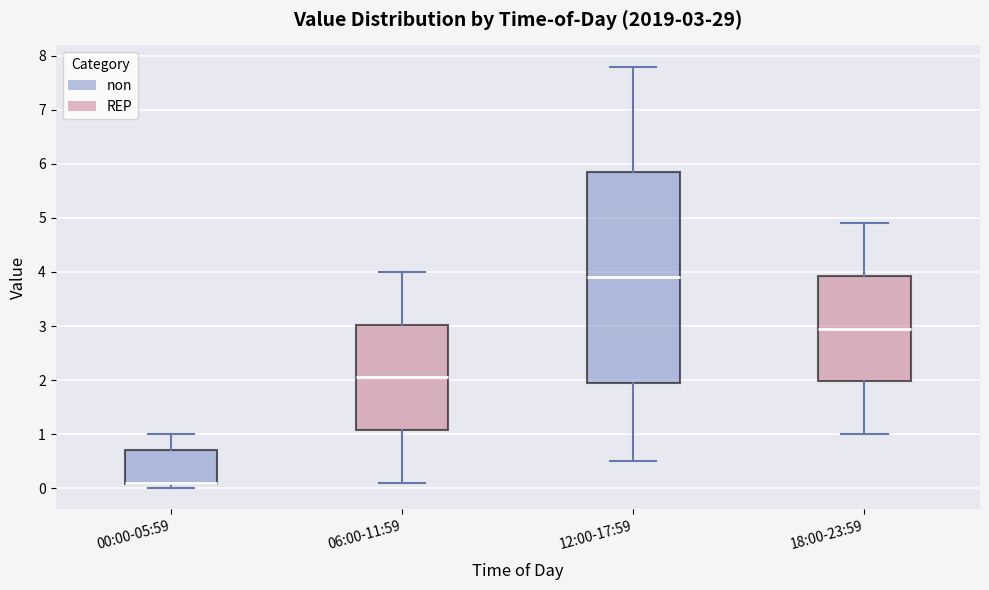

Which box is the tallest, from its lower edge to its upper edge?

12:00-17:59